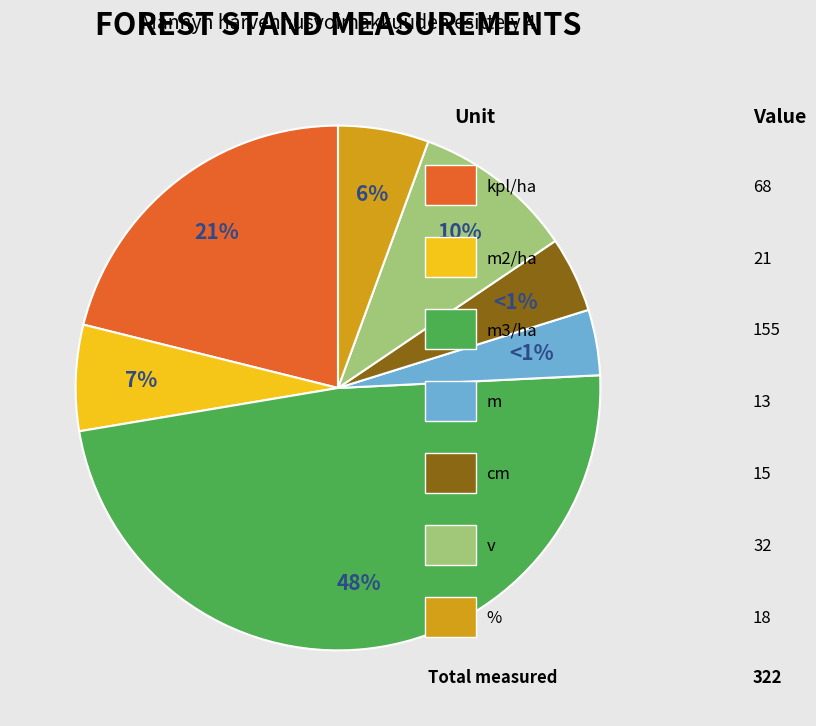

How many slices are in this pie chart?

7